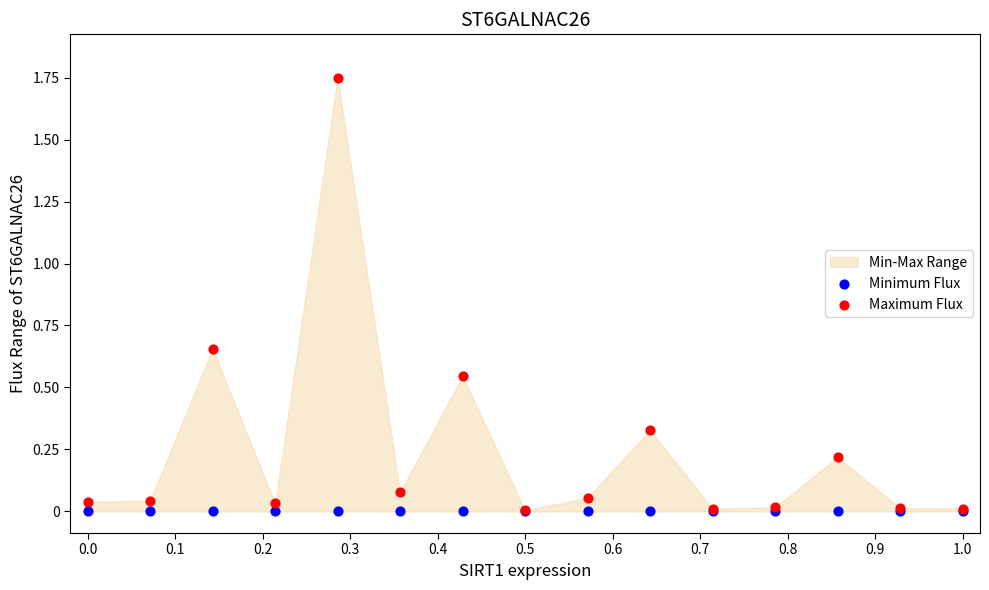

Which series has the largest Y range (max minus min)?

Maximum Flux